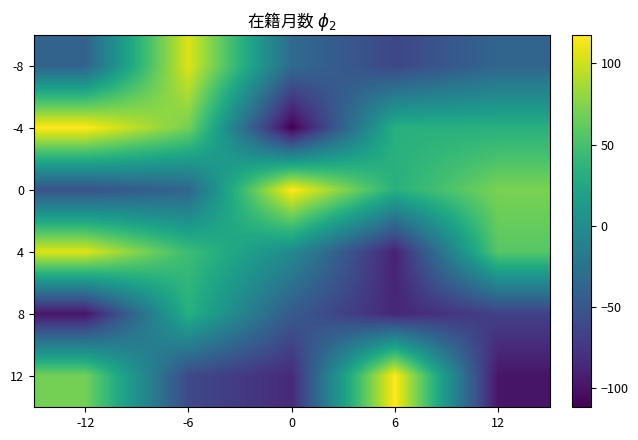

What is the spread (max minus min) of values at 0?

229.0